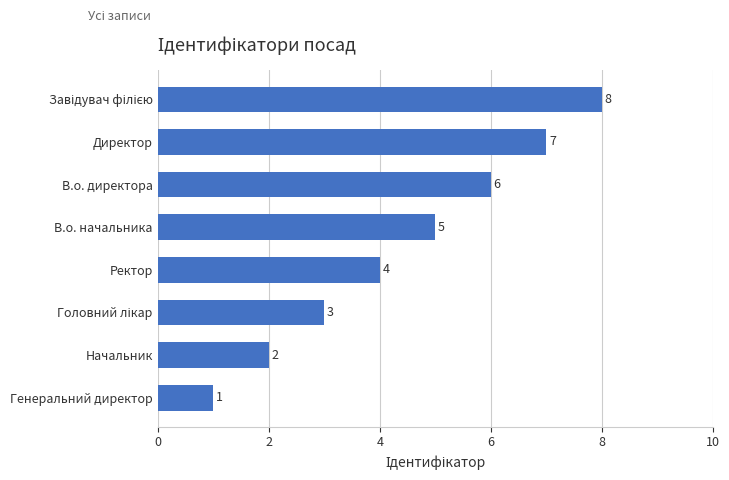

What is the greatest value displayed?

8